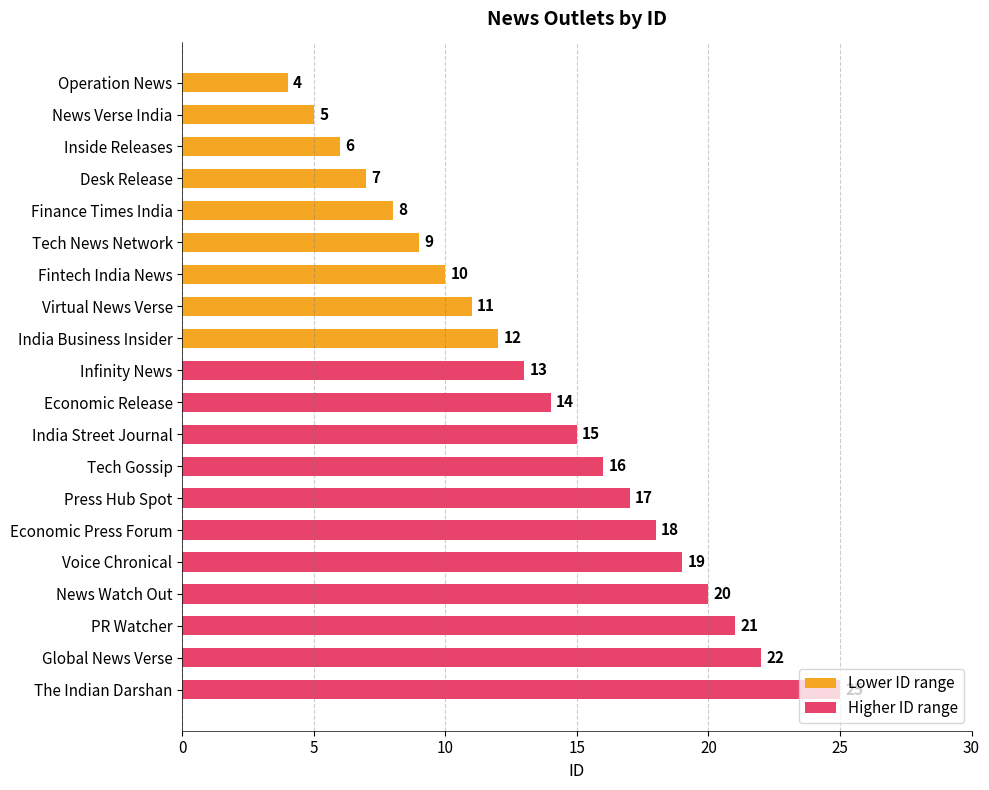

What is the change in value from Tech Gossip to Global News Verse?

+6